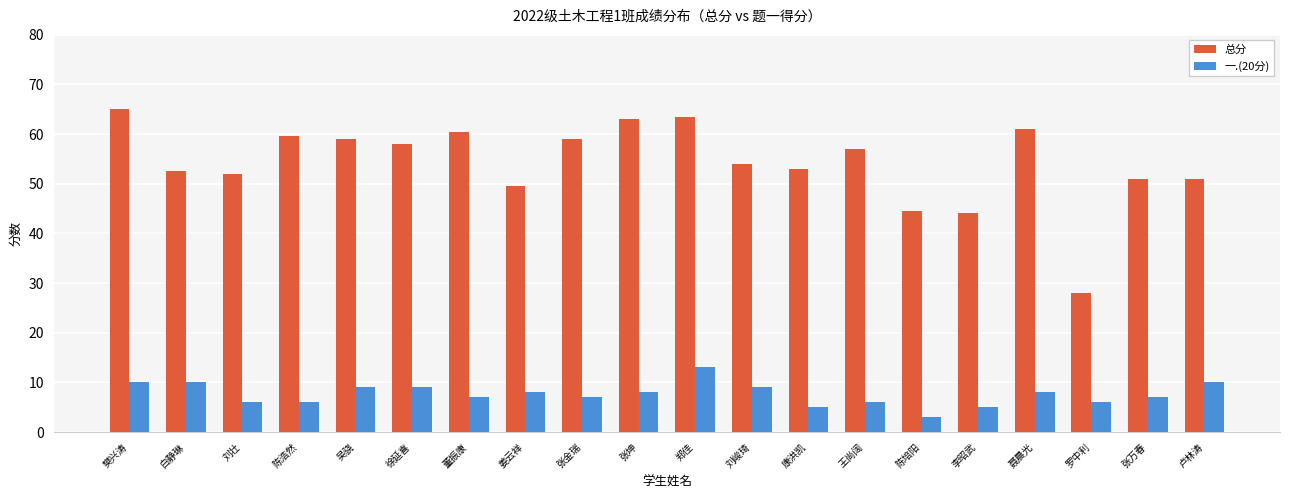

At which label does 一.(20分) first exceed 8?

樊兴涛